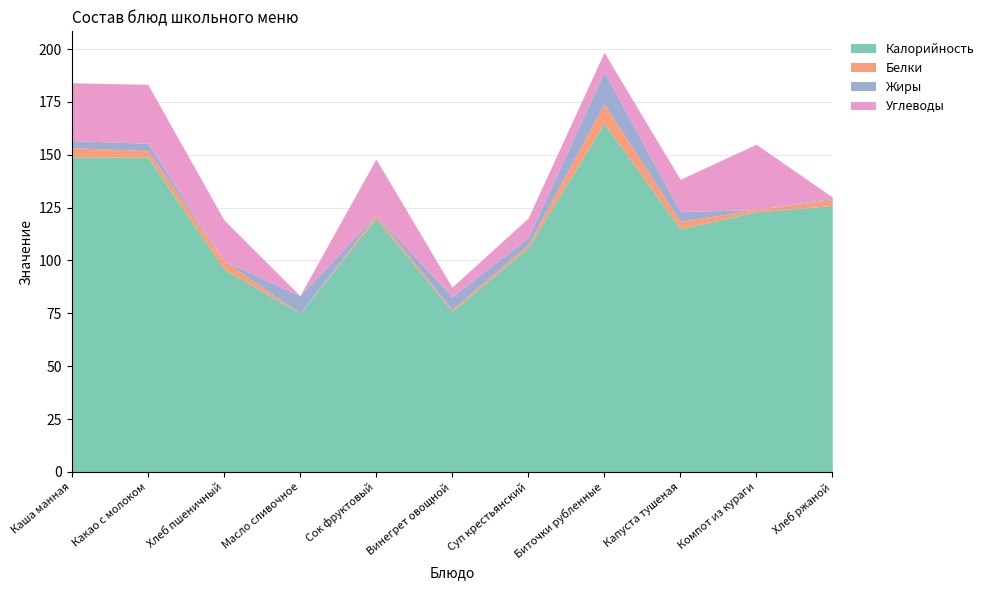

At which label does Калорийность reach its peak?

Биточки рубленные